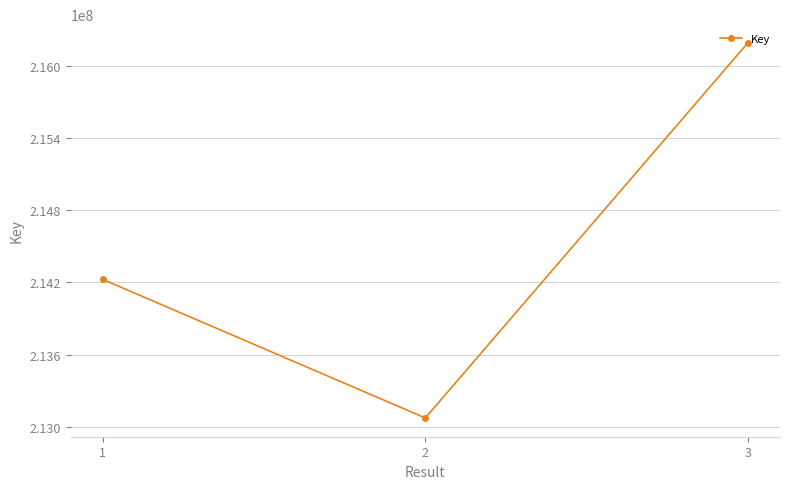

Rank the categories by value from lowest to highest.

2, 1, 3